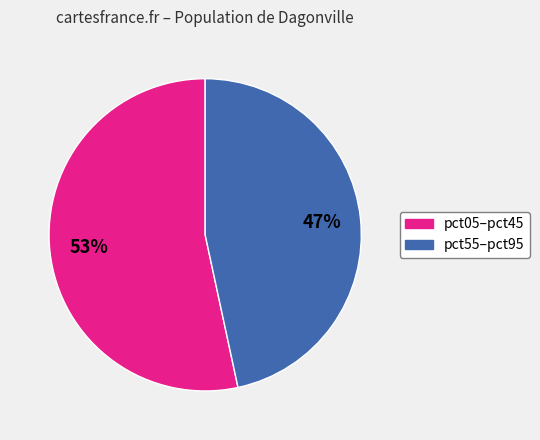

To the nearest percent, what is the average slice percentage?

50%